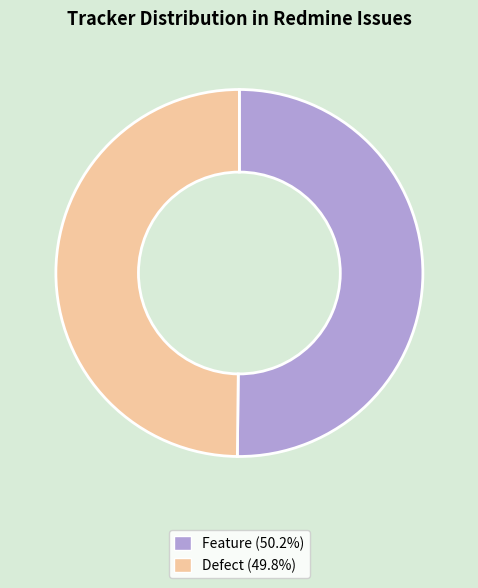

Approximately how many times larger is the value at Feature compared to Defect?

1.0